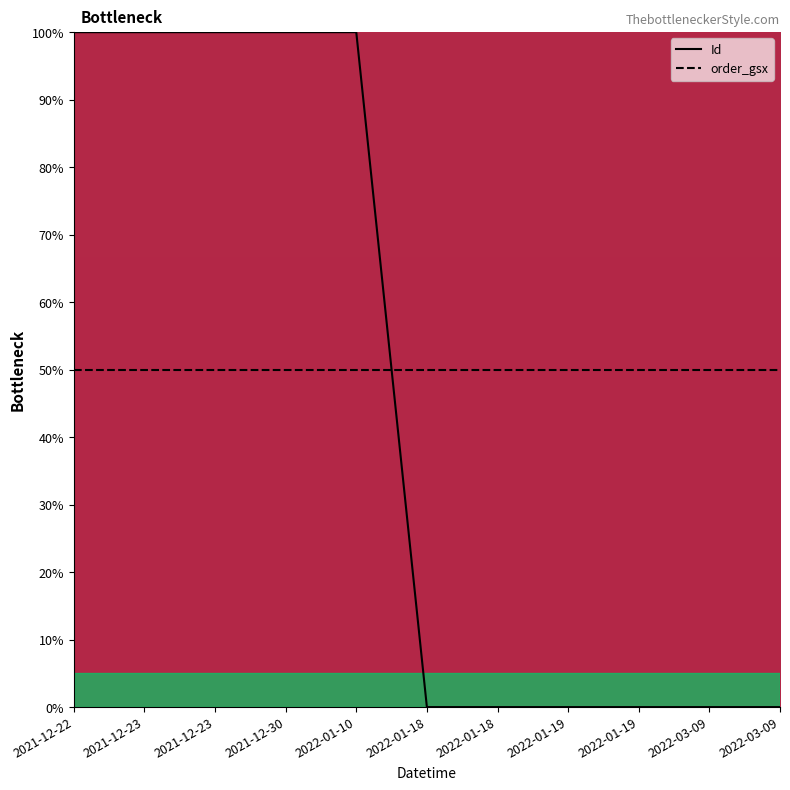

At which category is the sum across all series the highest?

2021-12-22